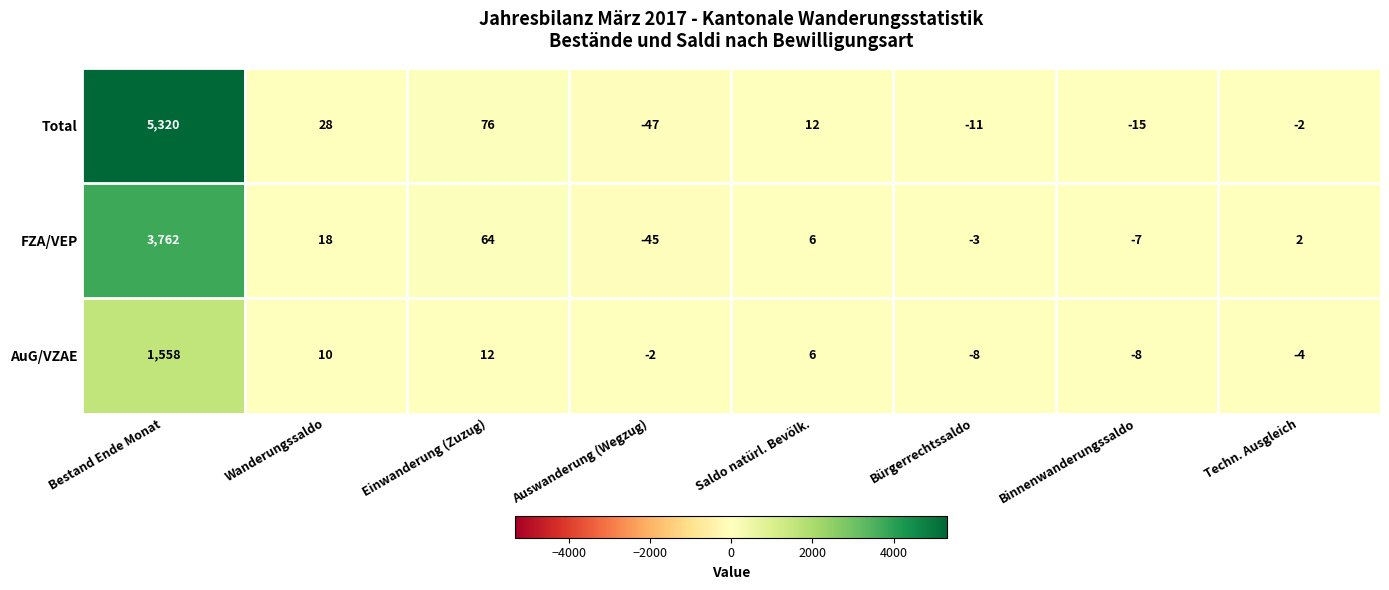

At which label does Total first exceed 12?

Bestand Ende Monat